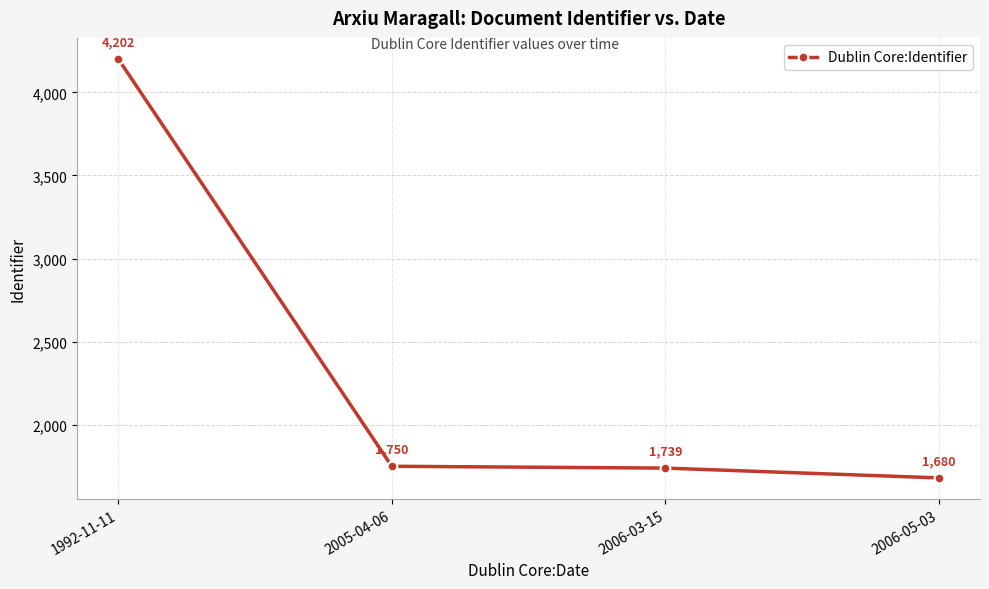

Between 2005-04-06 and 2006-03-15, which is larger?

2005-04-06